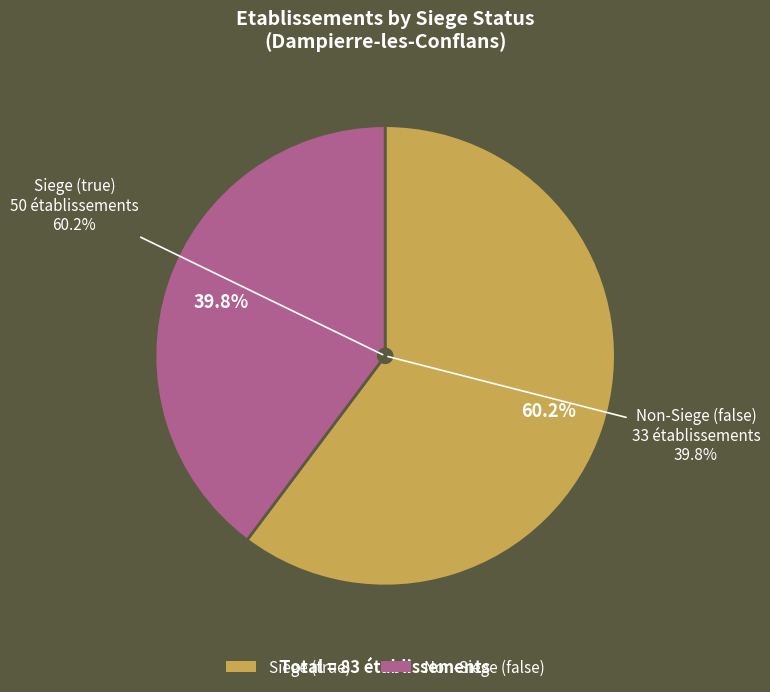

How many slices are in this pie chart?

2